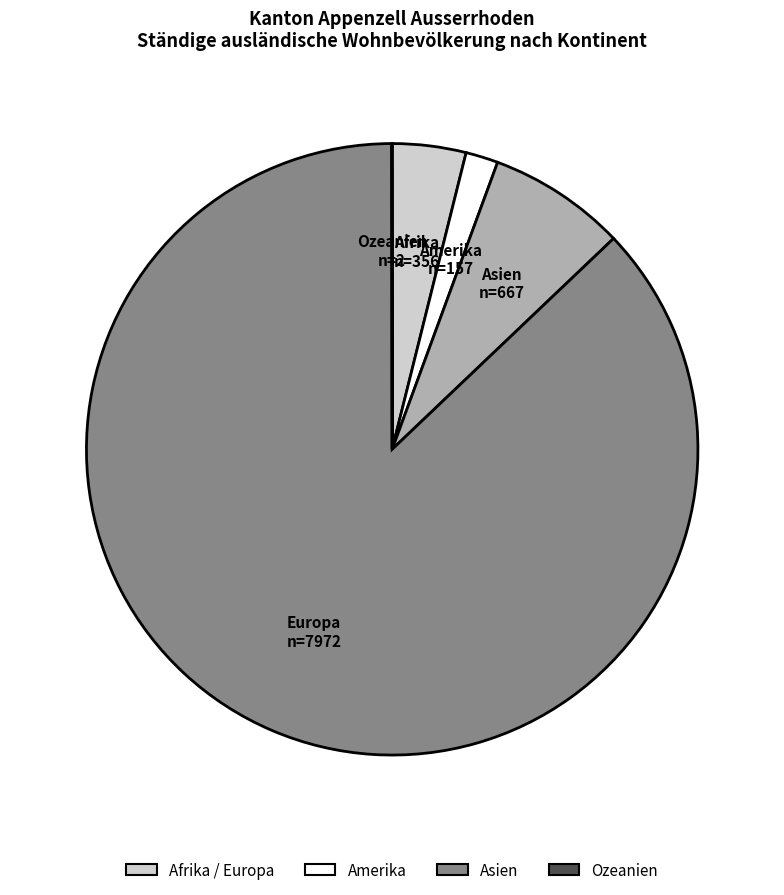

Is there any slice that represents more than half of the pie?

Yes